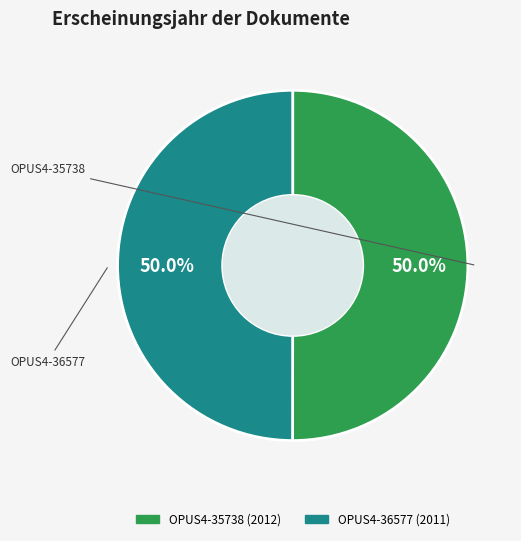

What is the ratio of the value at OPUS4-35738 to the value at OPUS4-36577?

1.0